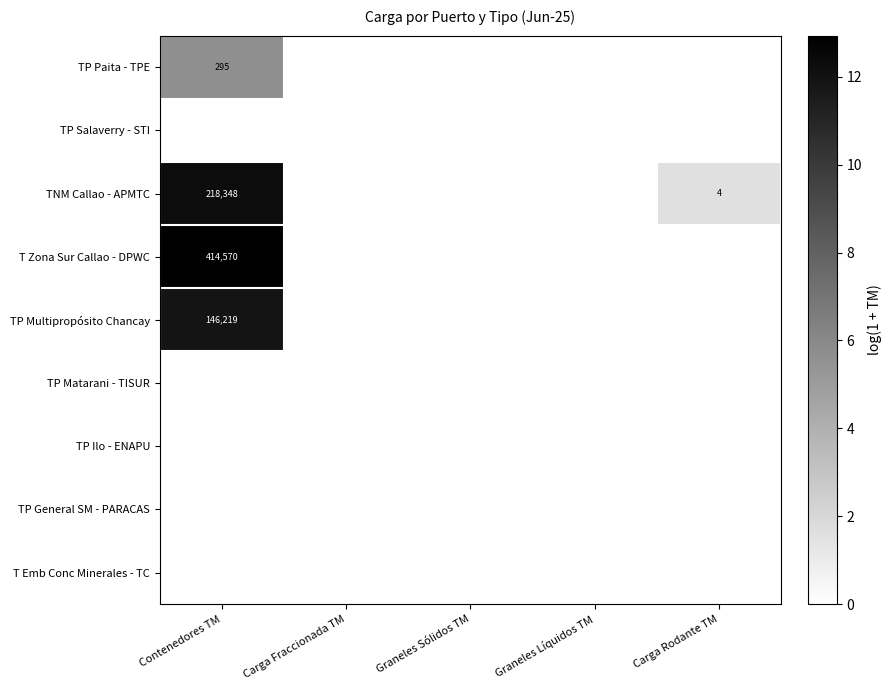

Count the number of data series in this chart.

9